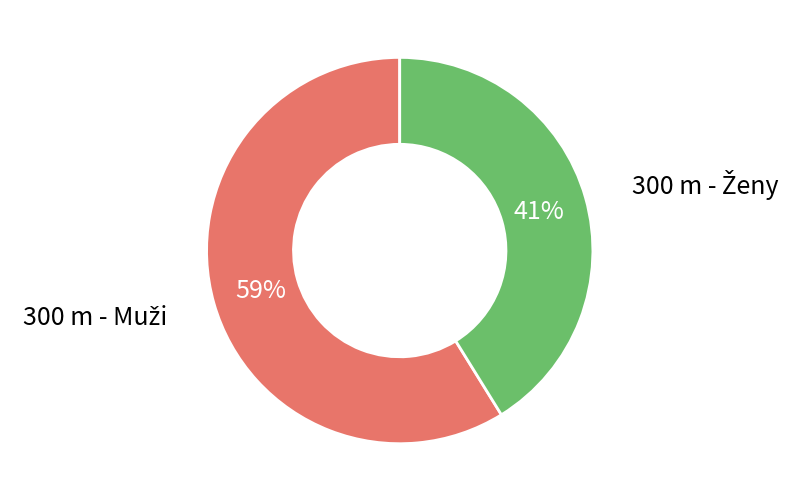

Is there a majority slice in this chart?

Yes